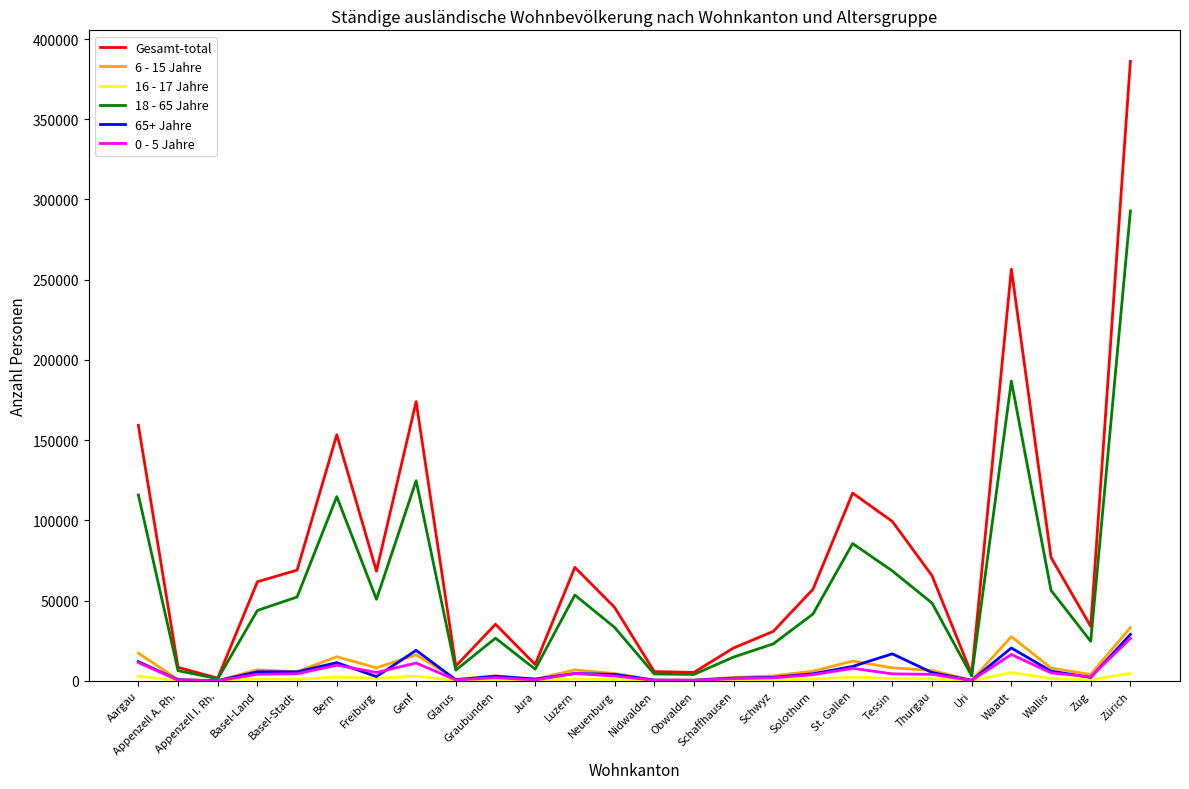

The value of 0 - 5 Jahre at Appenzell A. Rh. is 431. True or false?

True